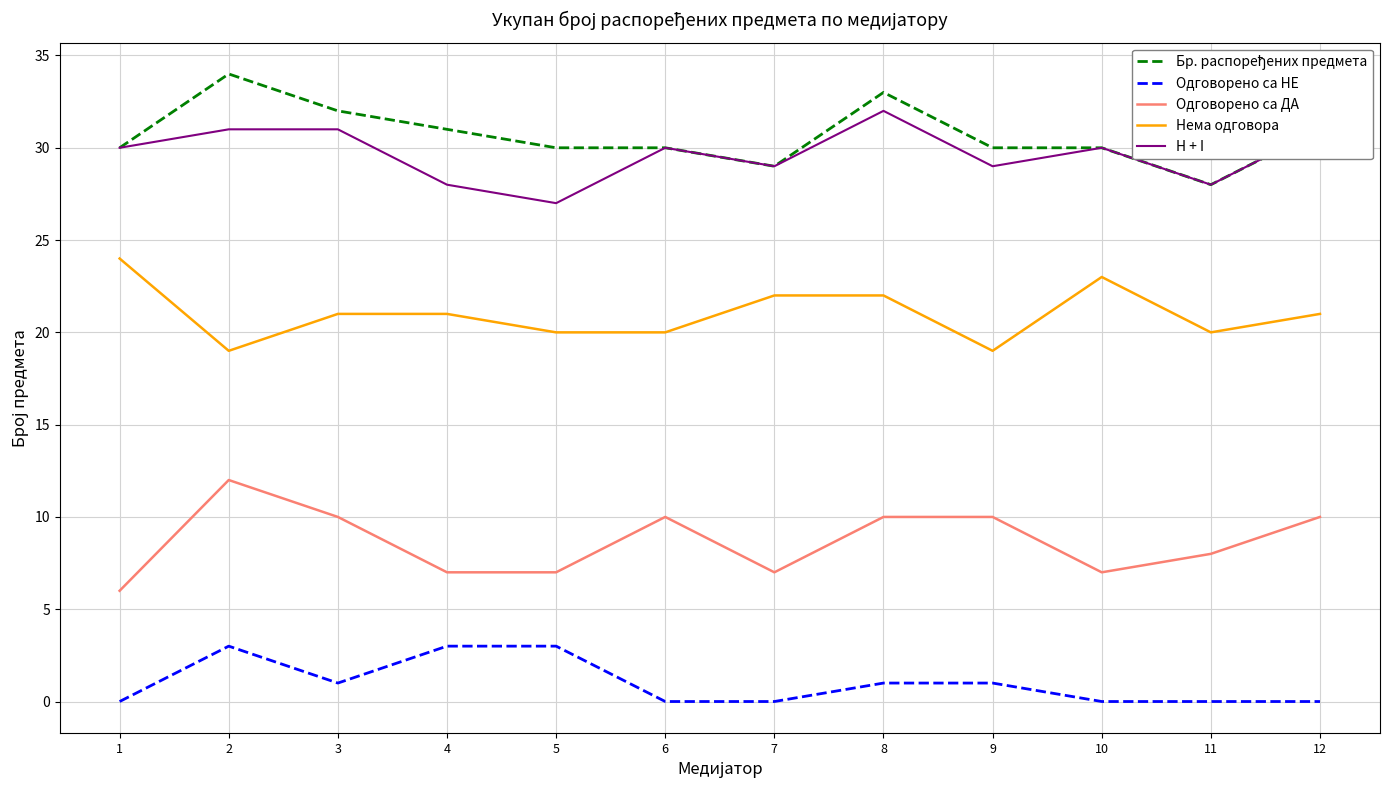

Is it true that Одговорено са НЕ equals 0 at 10?

True